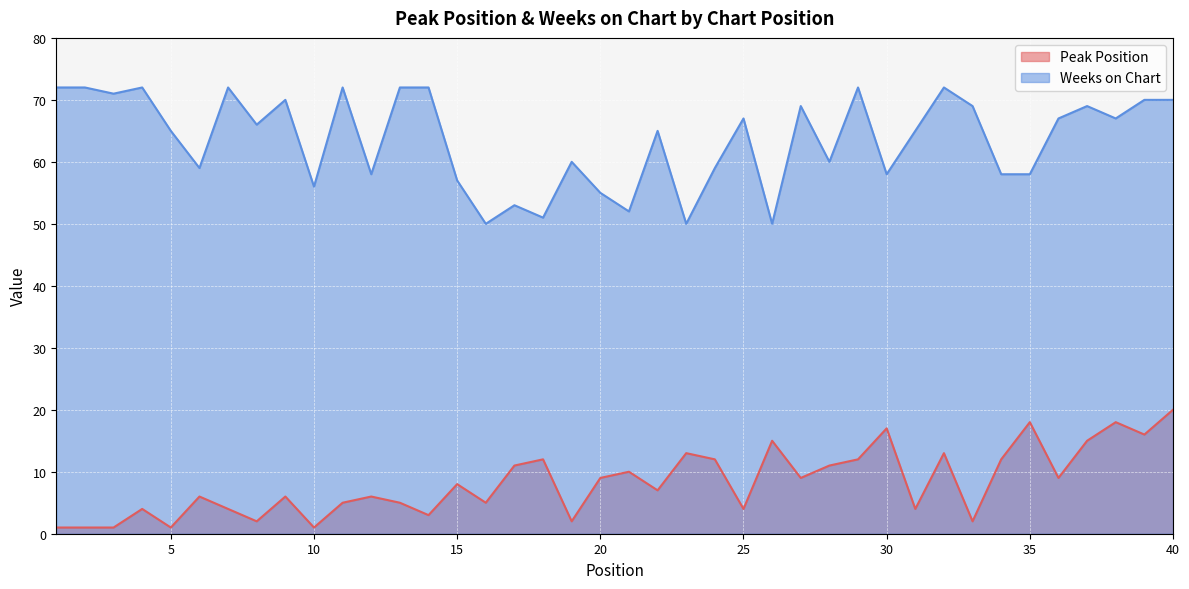

Is the value of Weeks on Chart at 12 greater than the value of Peak Position at 22?

Yes